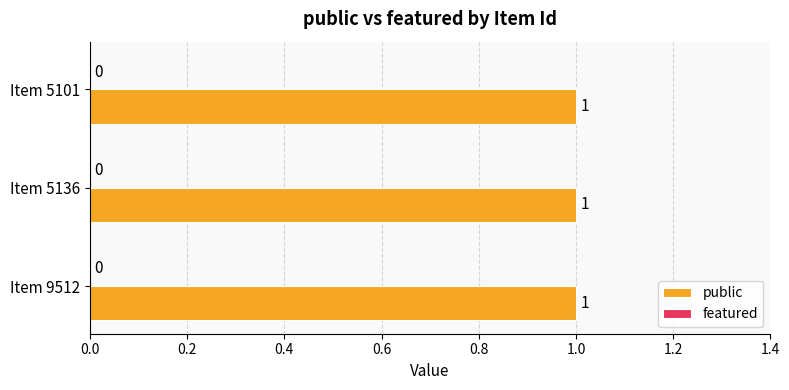

Rank the series at 9512 from highest to lowest value.

public, featured